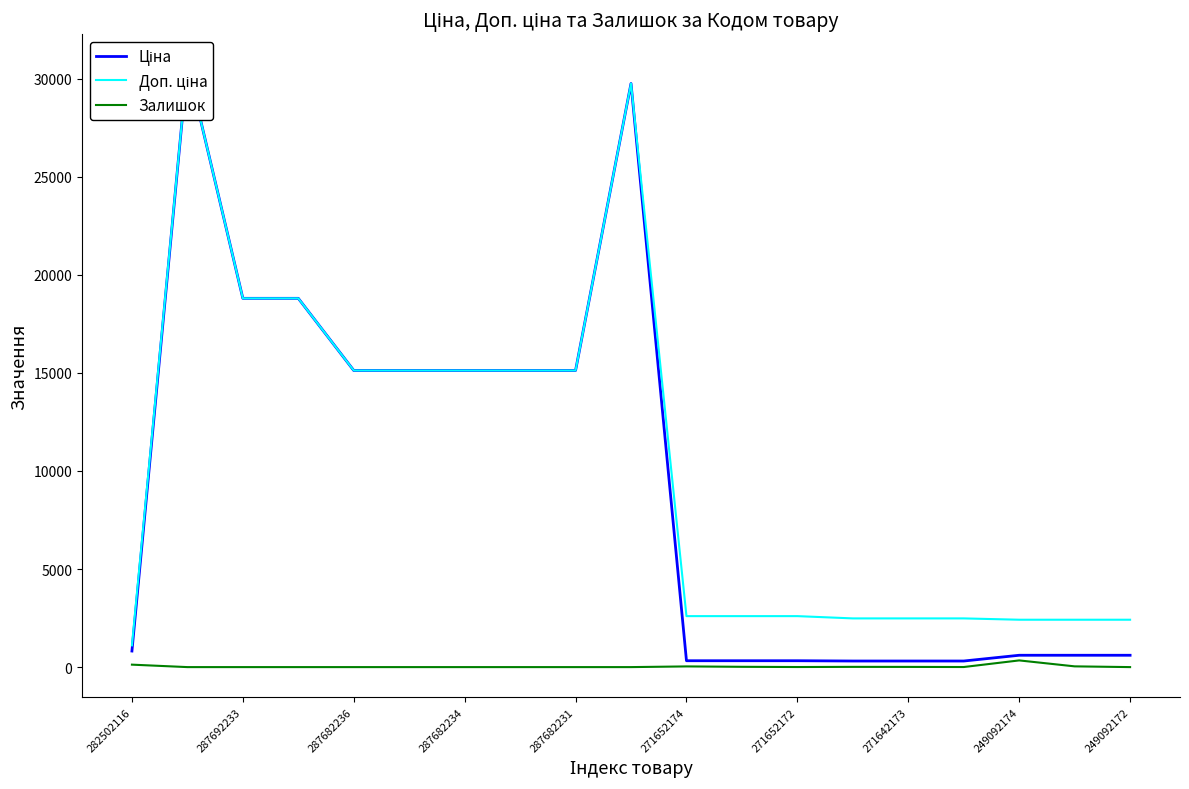

The Залишок series shows 0 at 249092172. True or false?

True